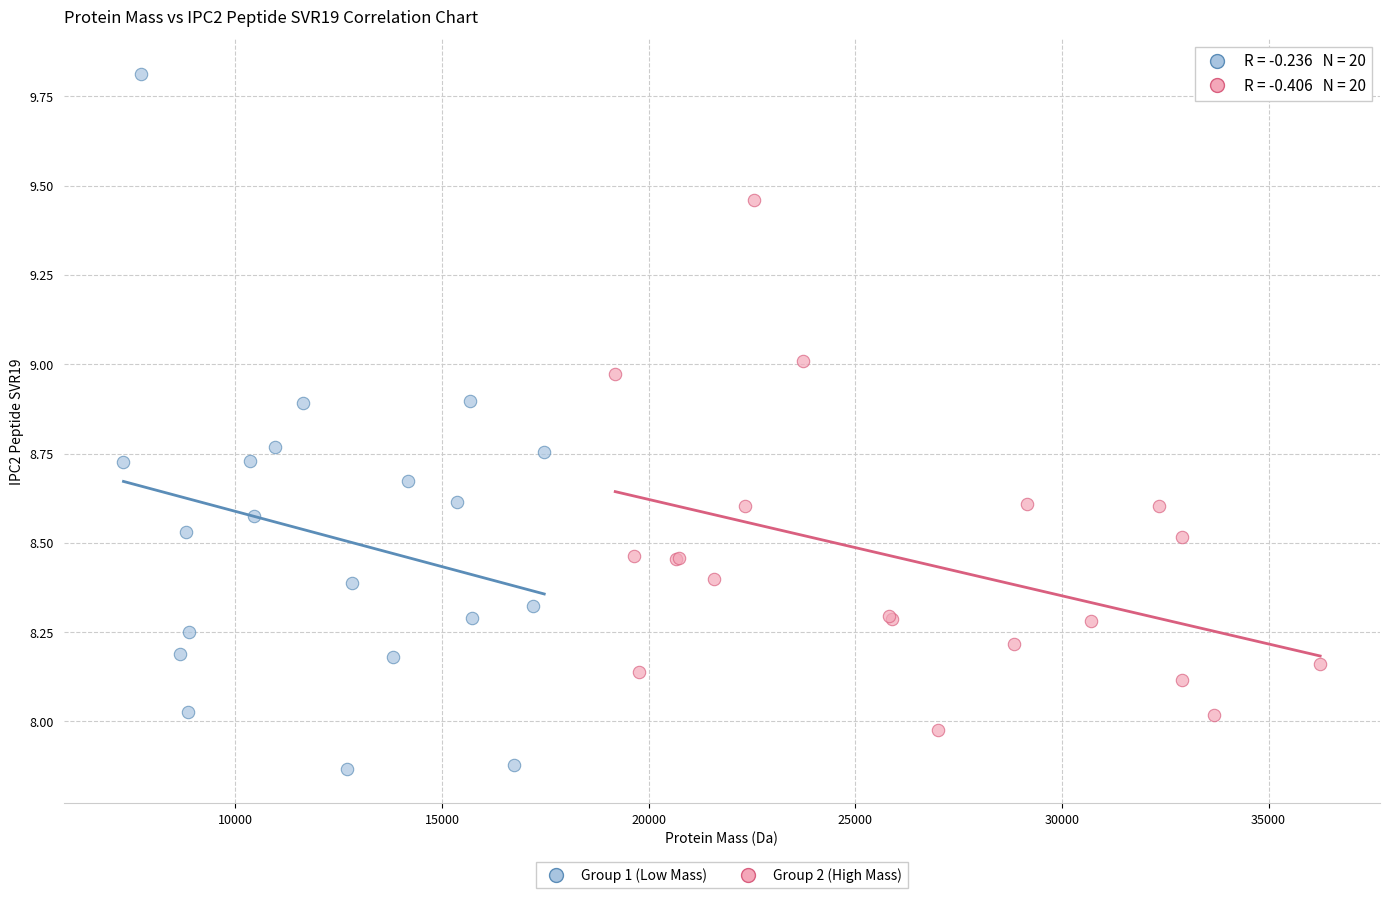

Which series contains the highest Y value?

Group 1 (Low Mass)